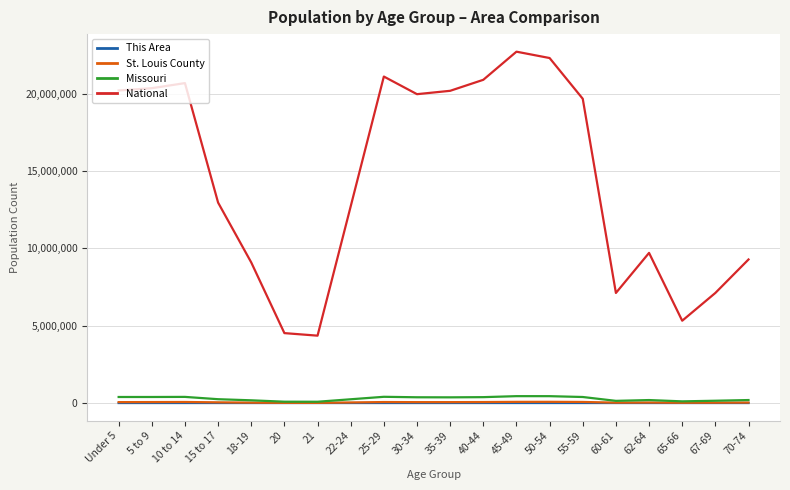

True or false: National has a value of 8826206 at 10 to 14.

False